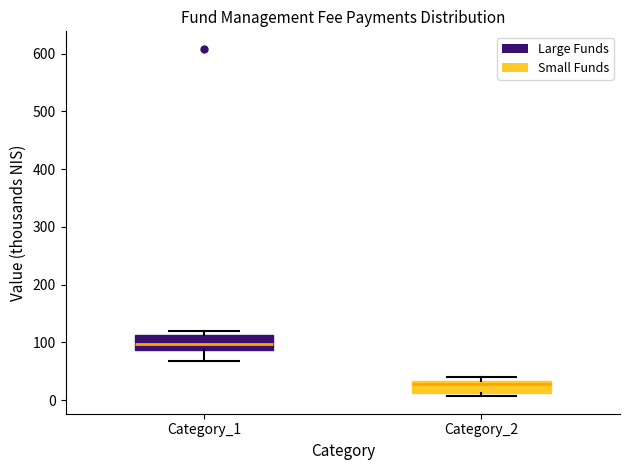

Reading left to right, read every box against the y-axis: the position of its median line, the range the box covers, and the ends of its whiskers. The values are not printed on the chart, so give them approximately, as read against the axis.

Category_1: median 100, box 90 to 110, whiskers 70 to 120
Category_2: median 30 (just below the box's upper edge), box 10 to 30, whiskers 10 (just below the box's lower edge) to 40